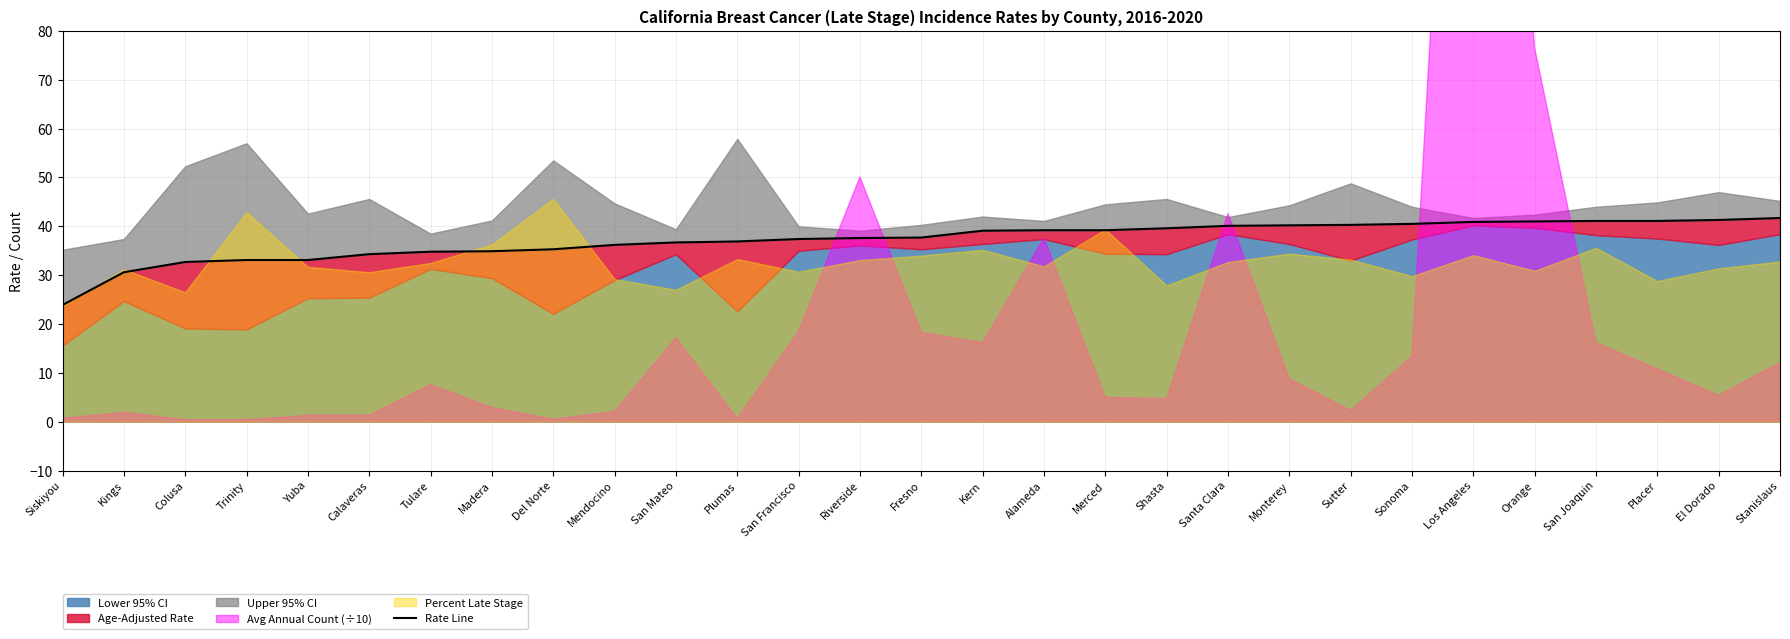

What is the sum of the values at Siskiyou and Yuba?

57.0